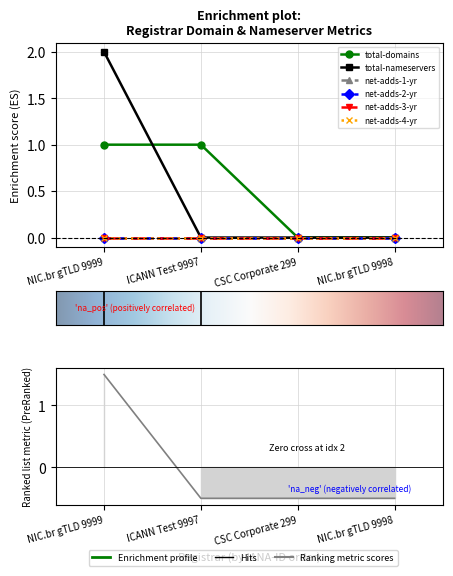

What position from the right is CSC Corporate 299?

2